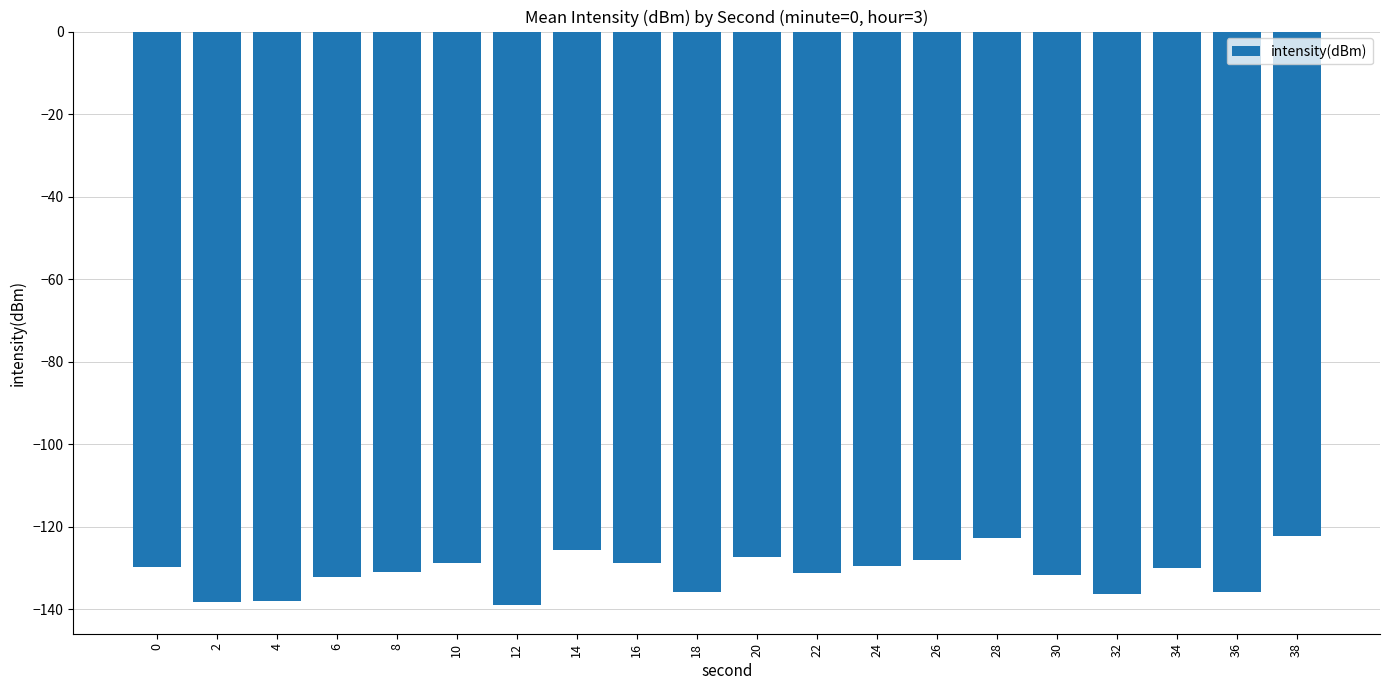

What is the value of the 16th bar from the left?

-131.7